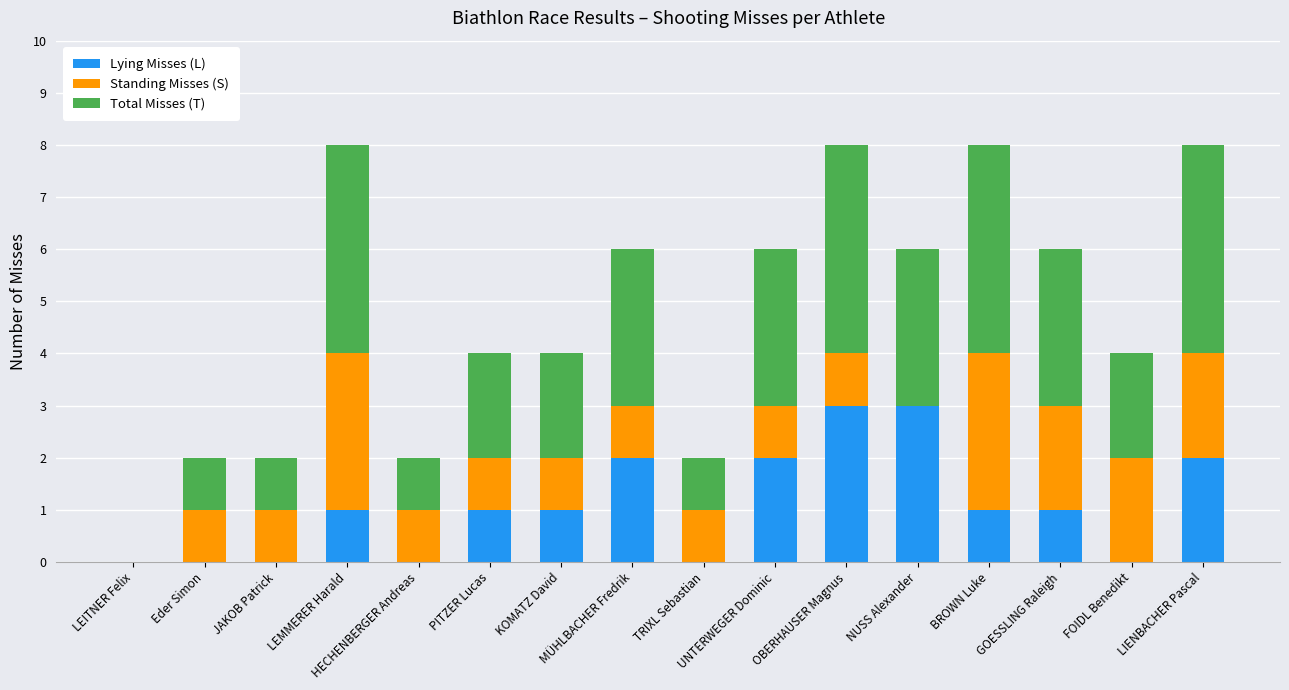

What is the total value across all series at LIENBACHER Pascal?

8